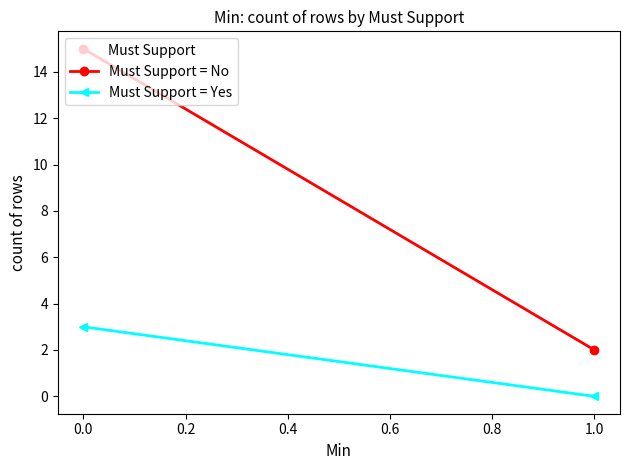

The value of Must Support = Yes at 0.0 is 3. True or false?

True